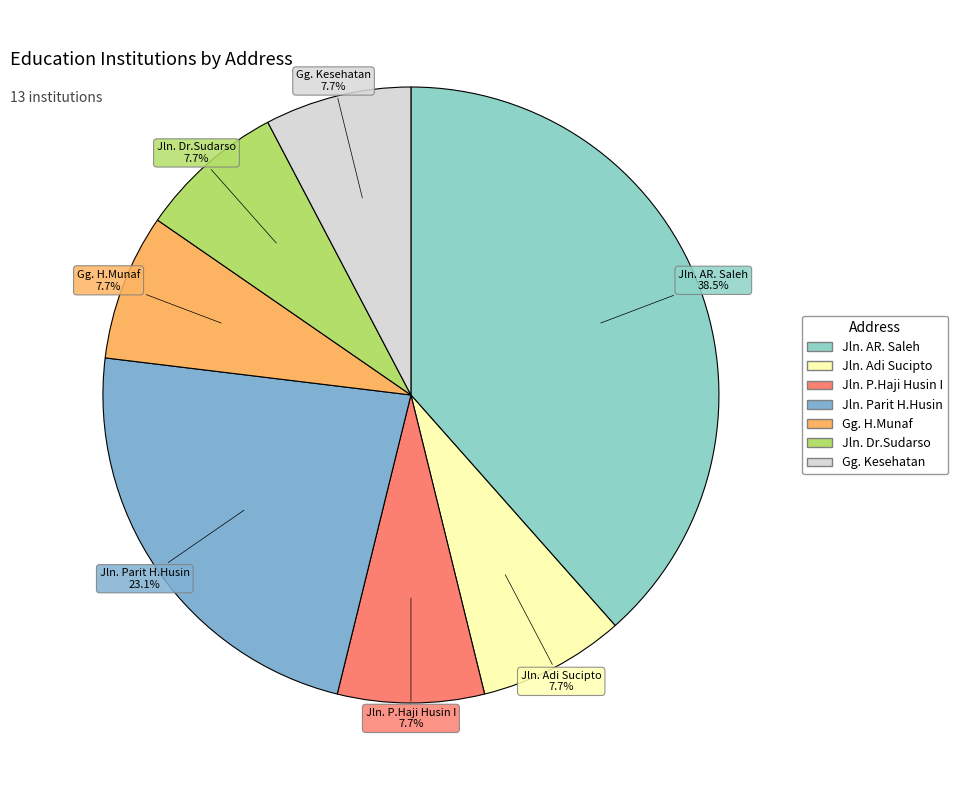

Is it true that Jln. Parit H.Husin is 23% of the pie?

True